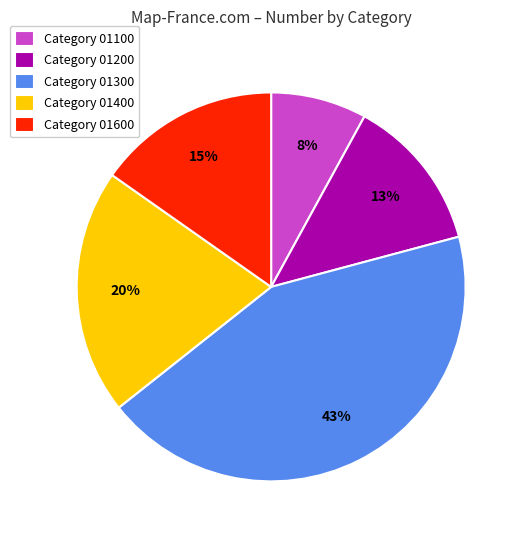

Which has a higher value, Category 01300 or Category 01200?

Category 01300